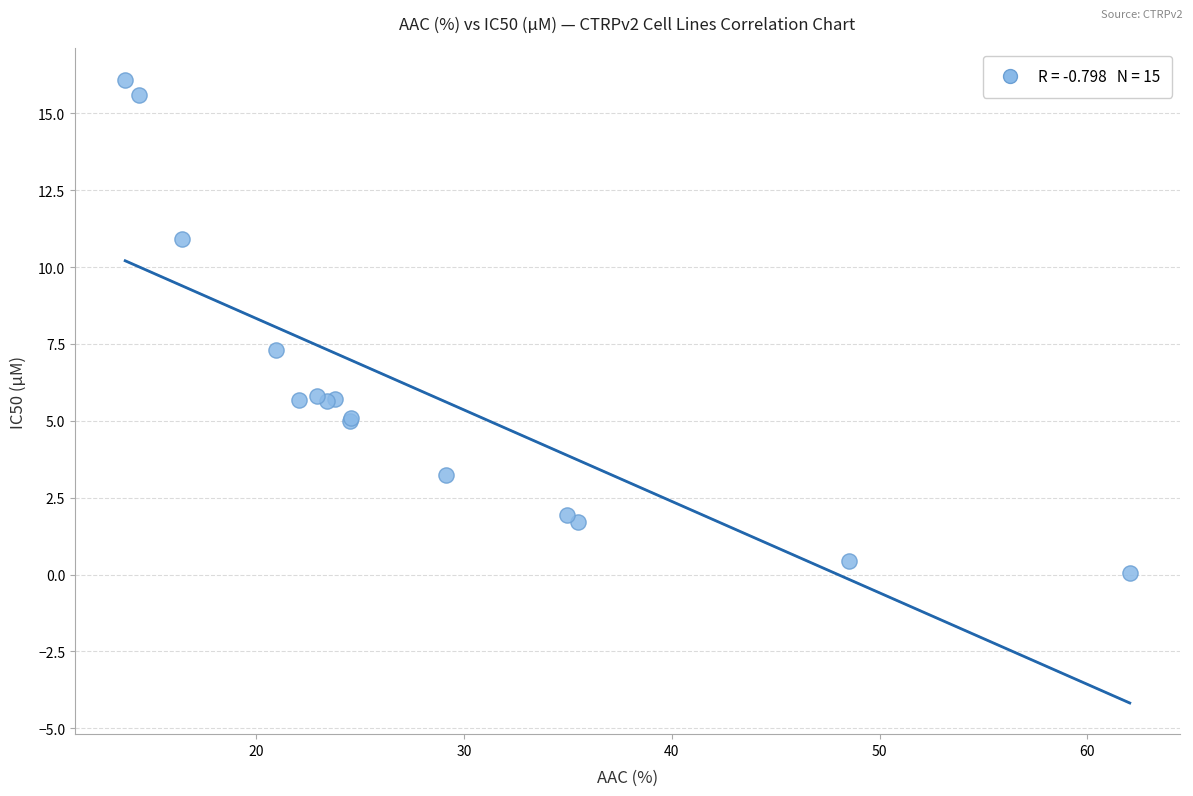

What Y value in the scatter plot is closest to 8?

7.3